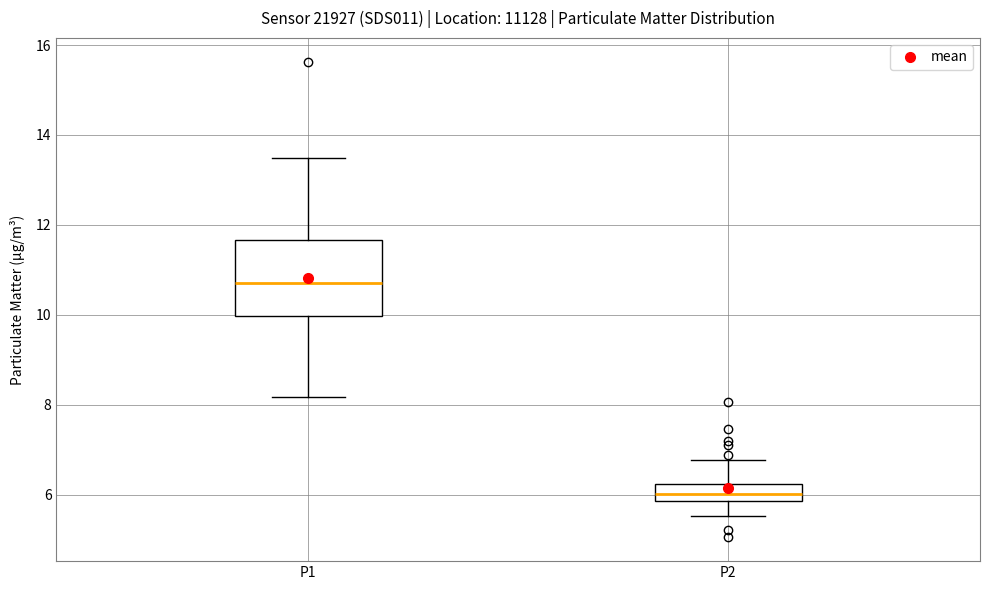

Comparing the boxes themselves (not the whiskers), which one is the tallest?

P1